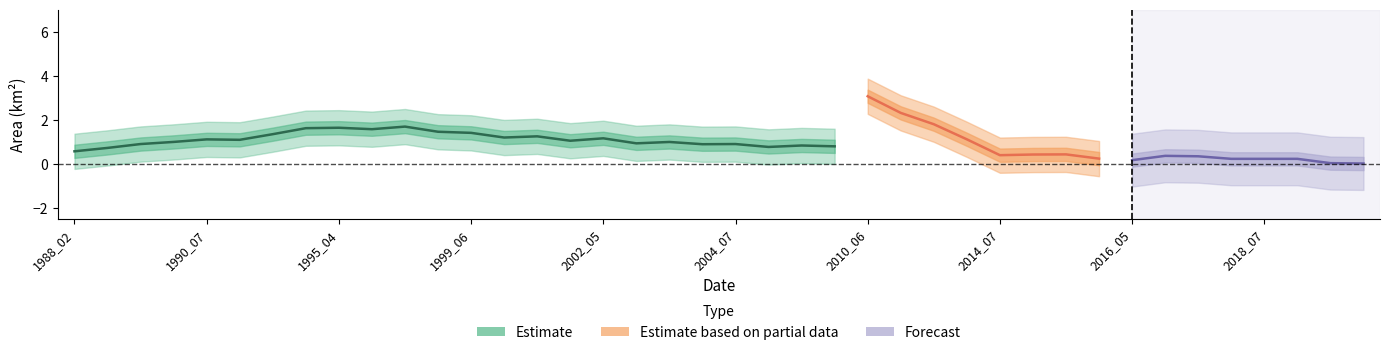

Is this an area chart (filled region under the line)?

No